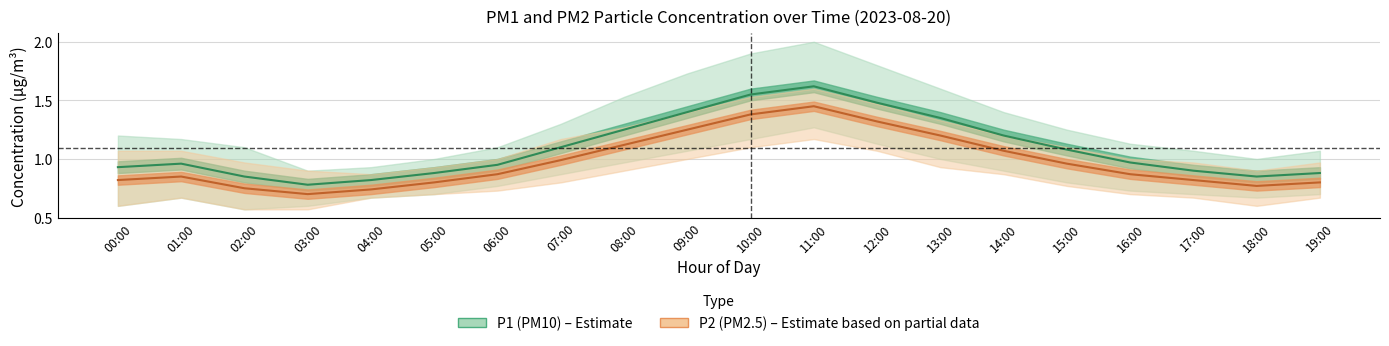

What is the label of the 14th point from the right?

06:00